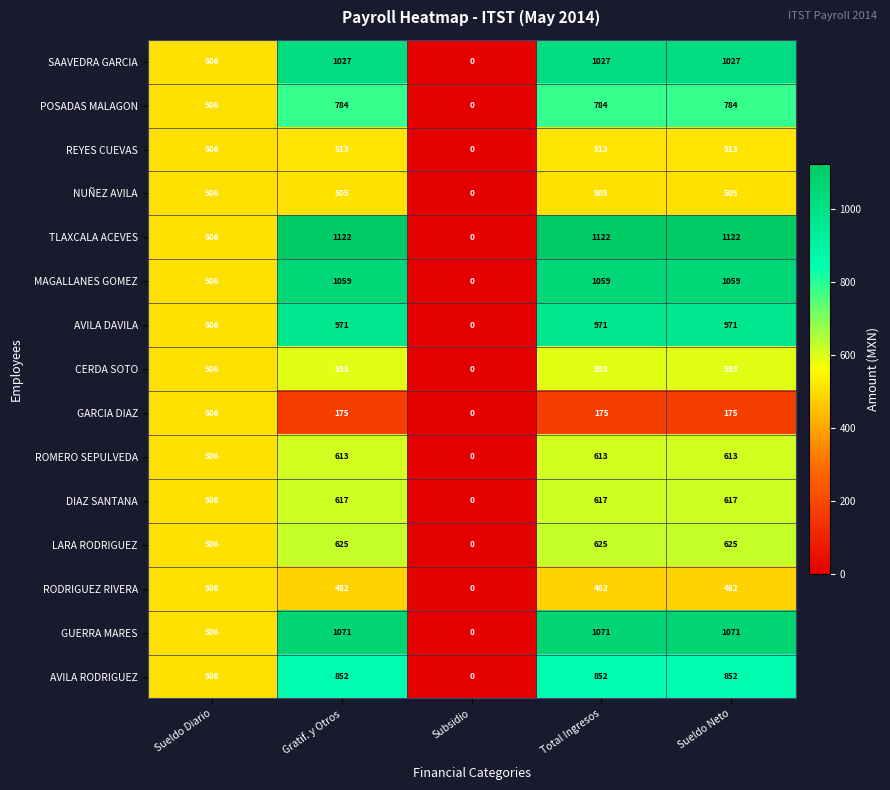

Which series changed the most between Sueldo Diario and Gratif. y Otros?

TLAXCALA ACEVES